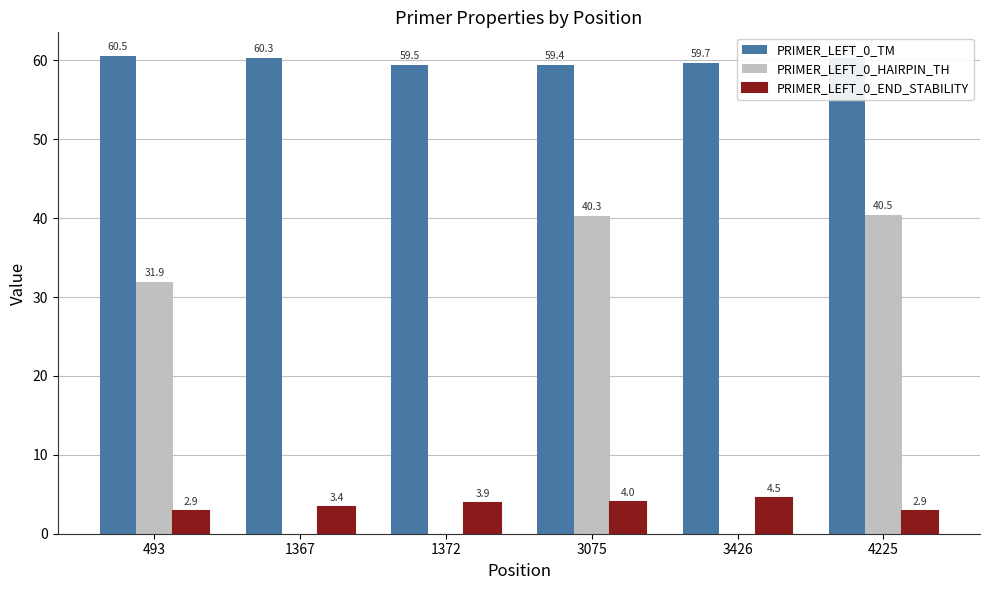

Are the bars horizontal?

No